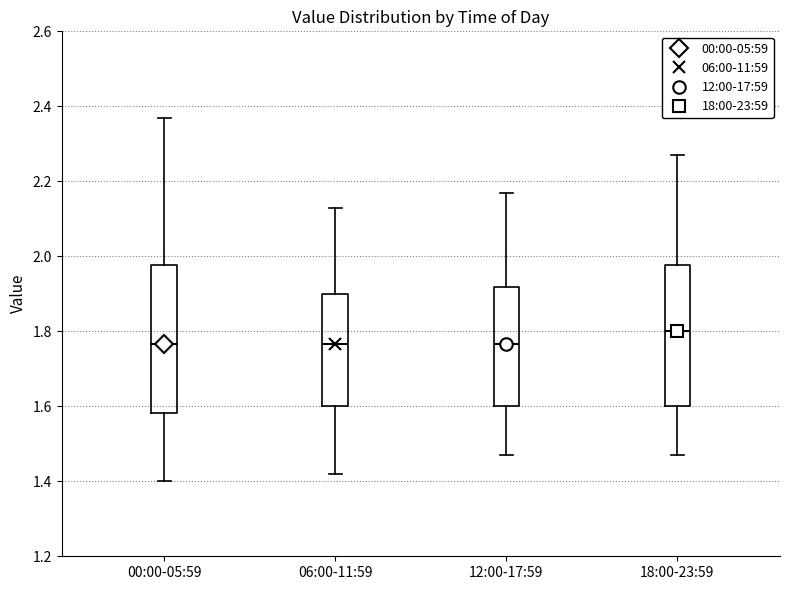

Reading left to right, read every box against the y-axis: the position of its median line, the range the box covers, and the ends of its whiskers. The values are not printed on the chart, so give them approximately, as read against the axis.

00:00-05:59: median 1.76, box 1.58 to 1.98, whiskers 1.40 to 2.38
06:00-11:59: median 1.76, box 1.60 to 1.90, whiskers 1.42 to 2.14
12:00-17:59: median 1.76, box 1.60 to 1.92, whiskers 1.48 to 2.18
18:00-23:59: median 1.80, box 1.60 to 1.98, whiskers 1.48 to 2.28